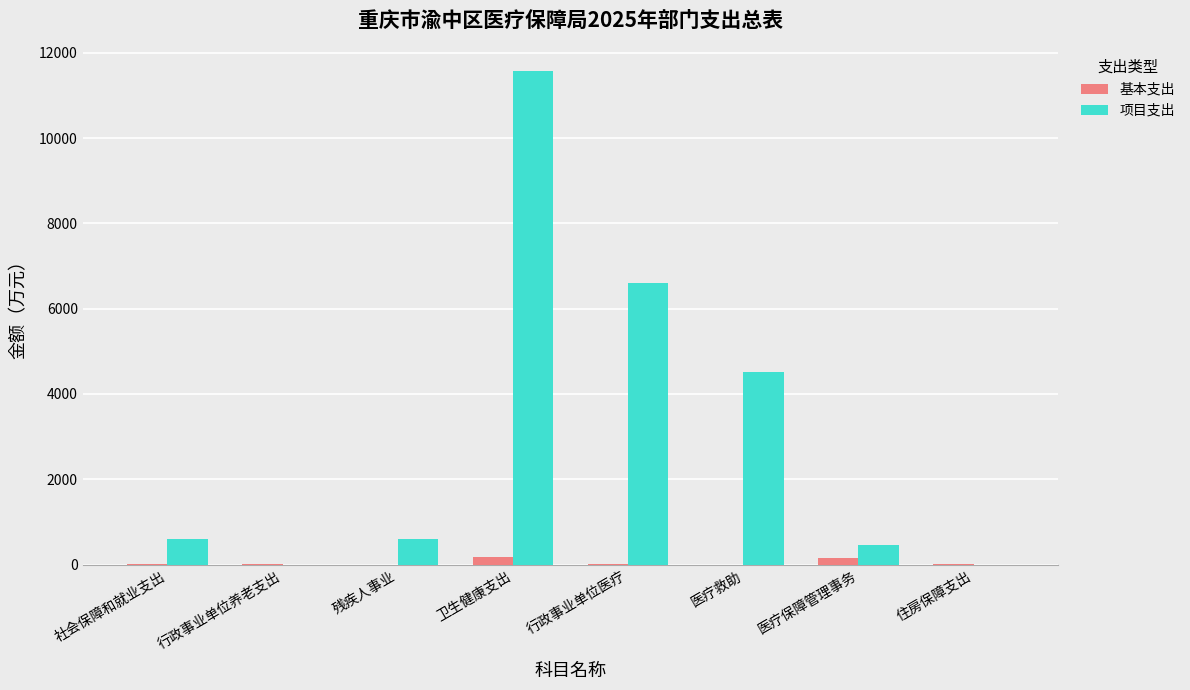

At which category is the sum across all series the highest?

卫生健康支出